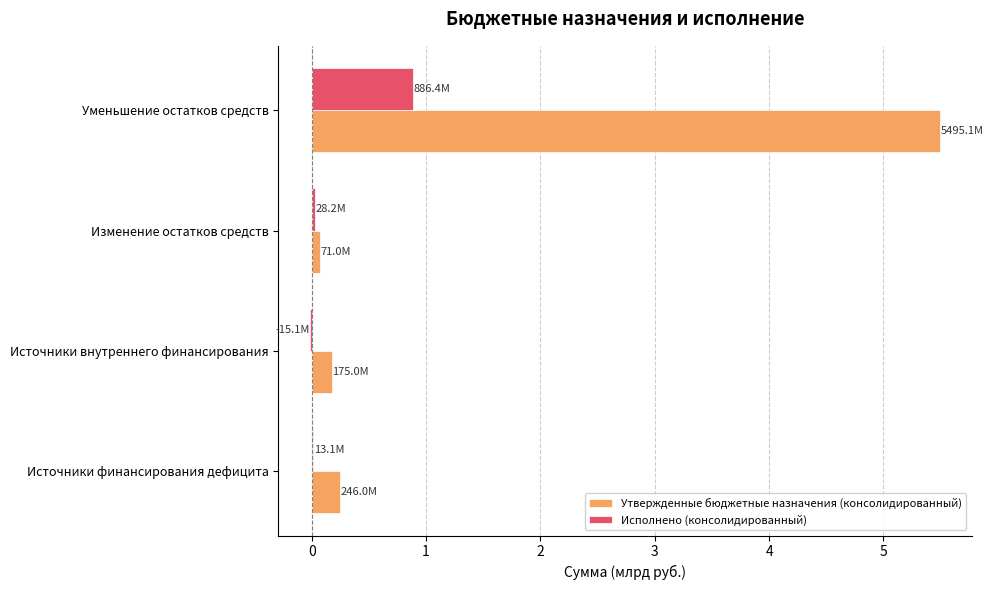

What is the greatest value displayed?

5.5